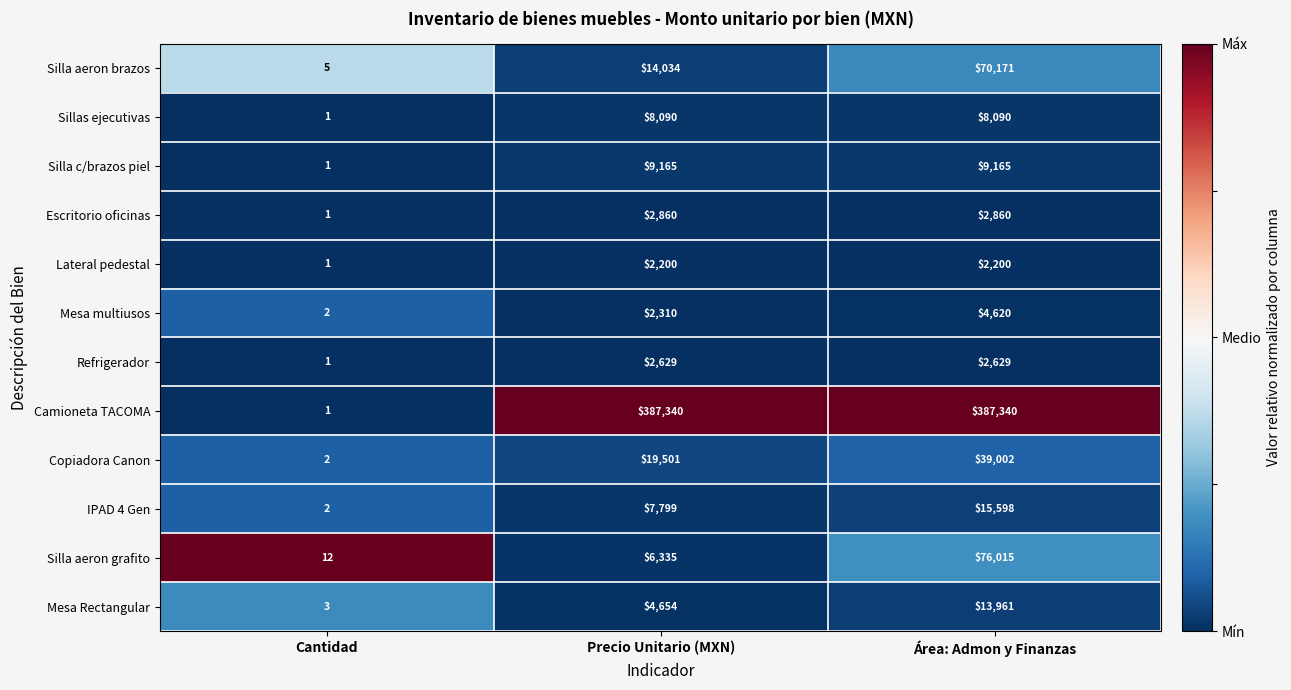

What is the spread (max minus min) of values at Cantidad?

11